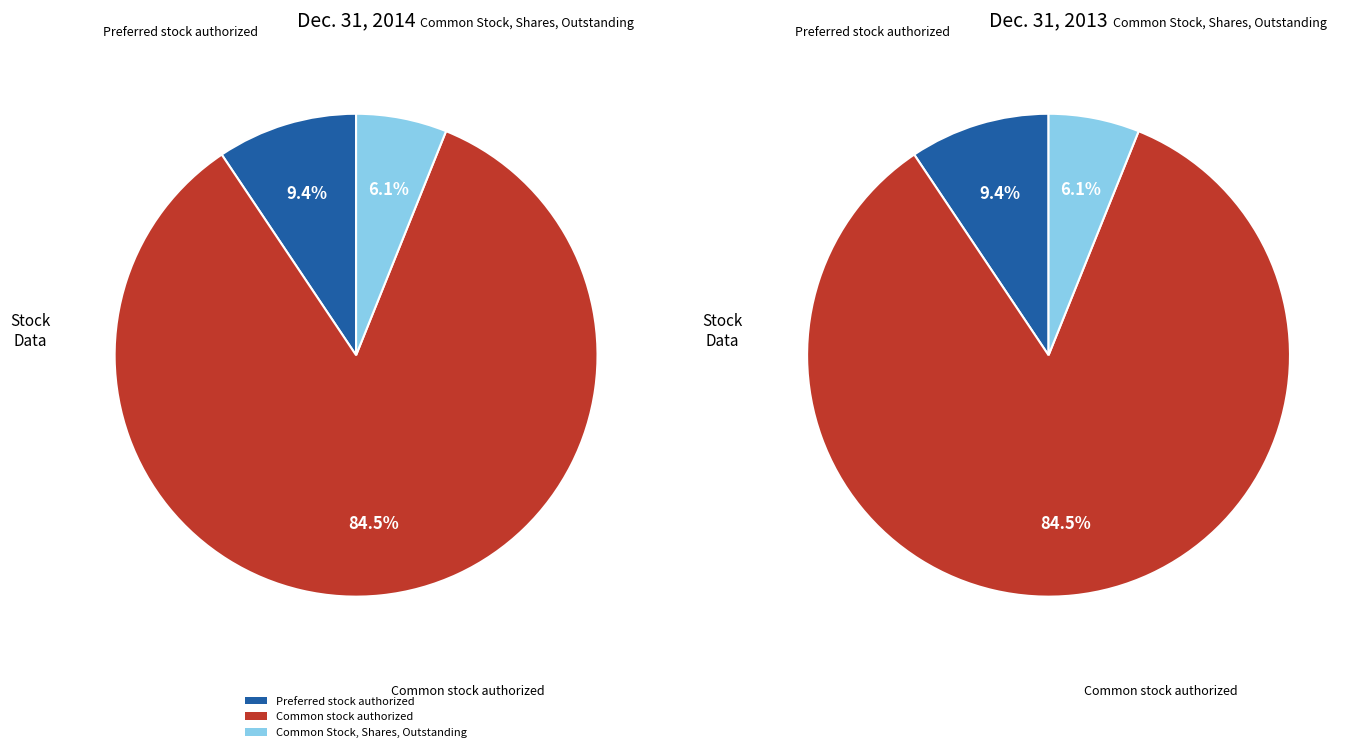

To the nearest percent, what percentage of the pie is Common Stock, Shares, Outstanding?

6%